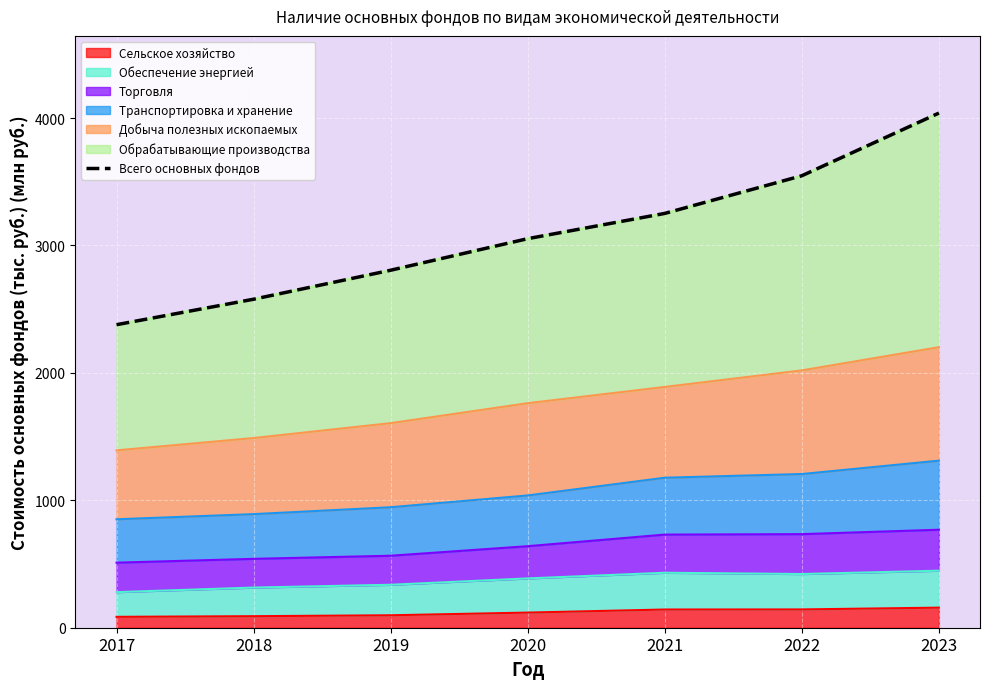

What is the value of the 1st point from the left?

2378.1